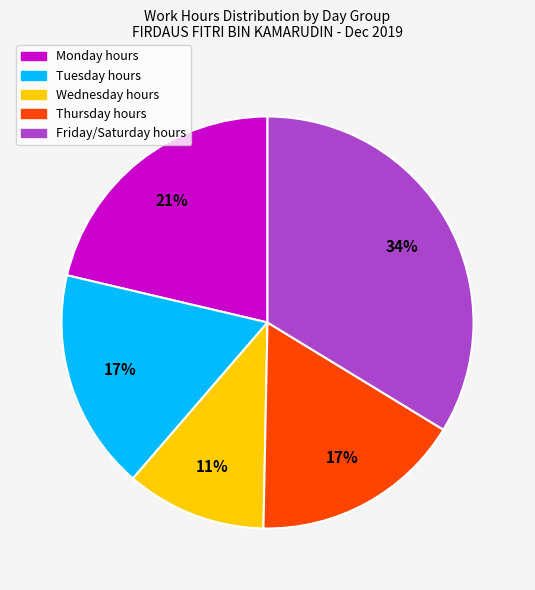

Does any single category account for the majority?

No